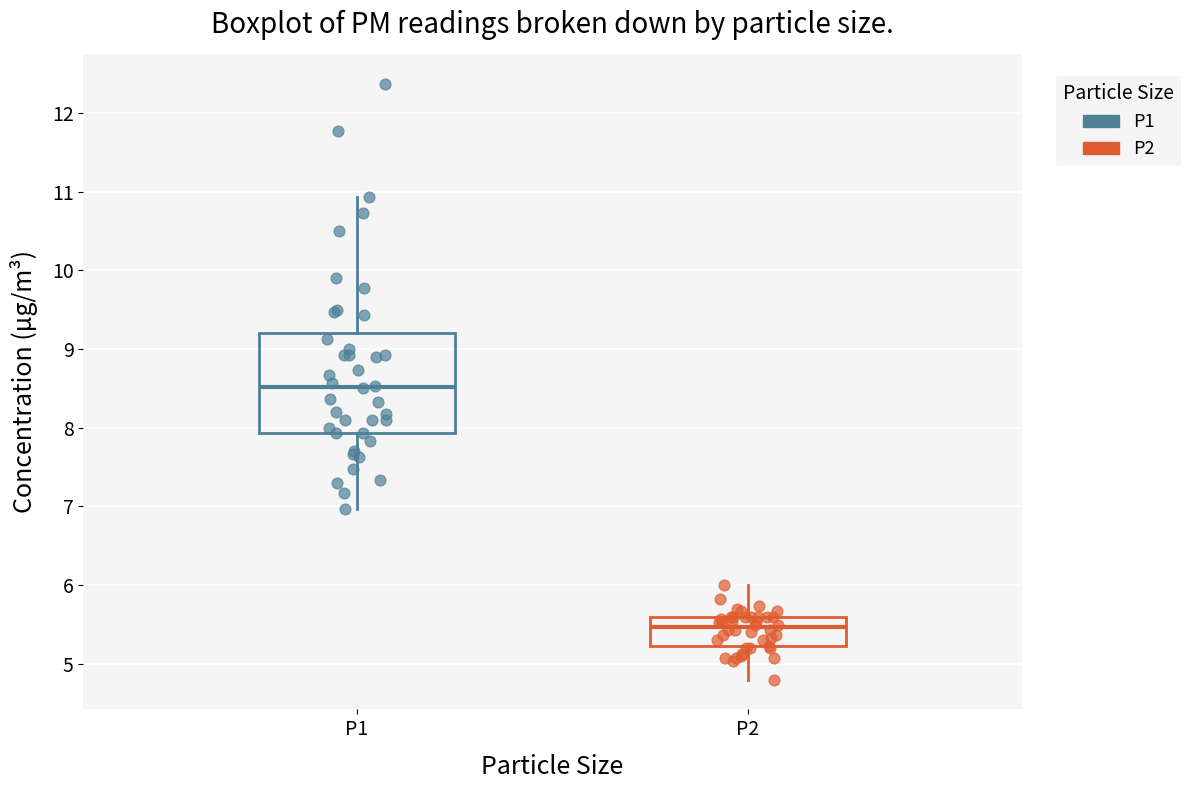

Comparing the boxes themselves (not the whiskers), which one is the tallest?

P1